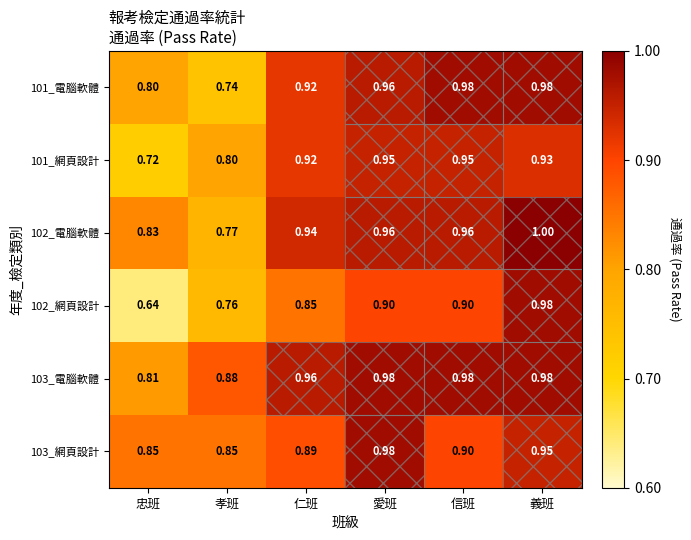

Which series has the largest range (max minus min)?

102_網頁設計